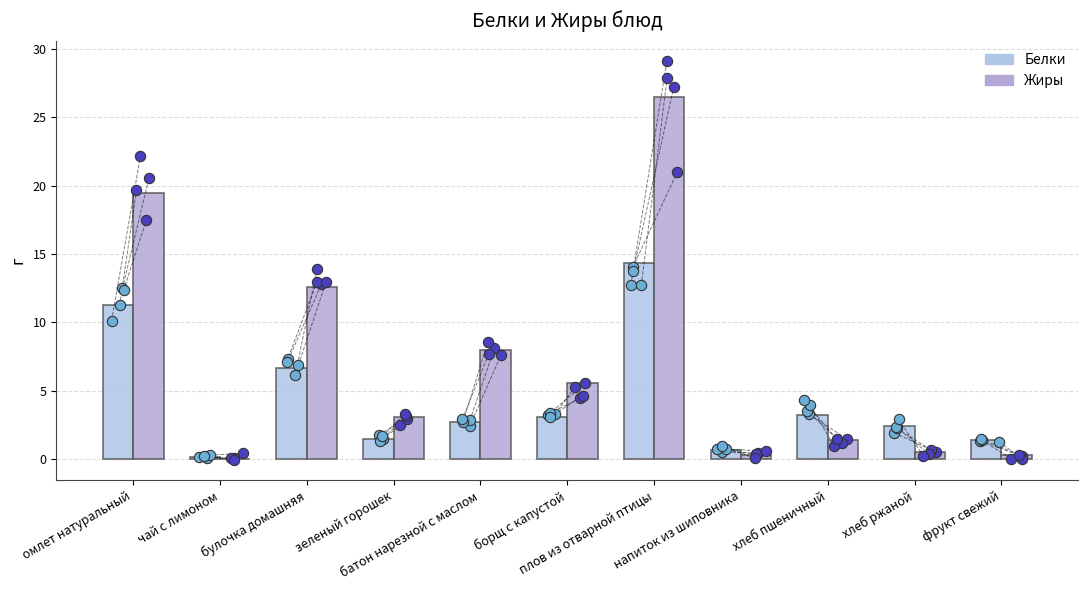

Which series reaches the maximum Y coordinate?

Жиры